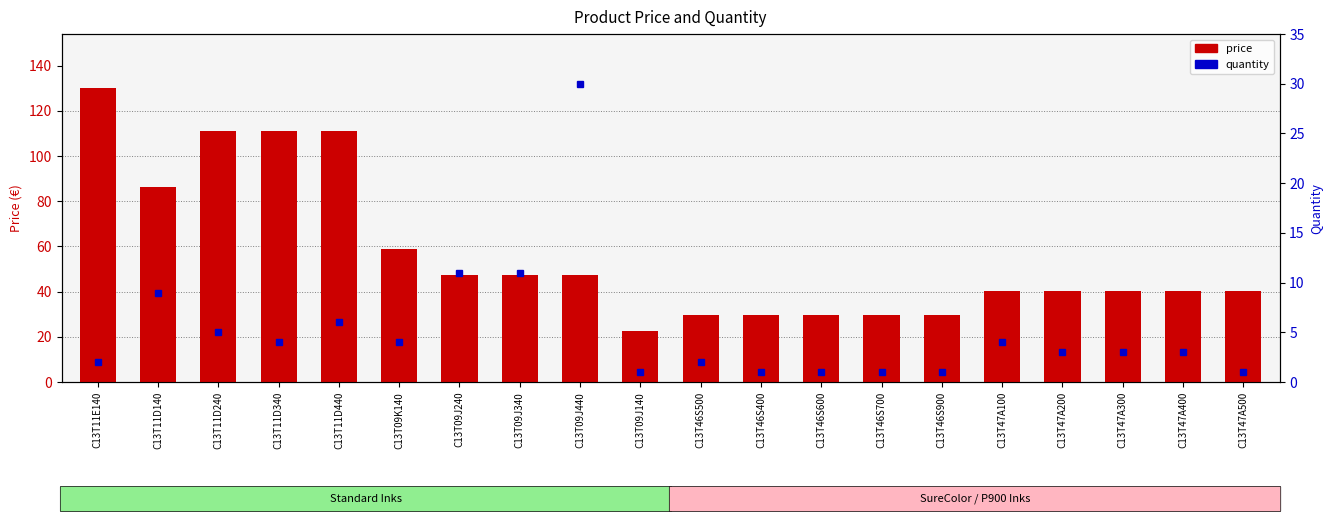

Rank the categories by value from lowest to highest.

C13T09J140, C13T46S500, C13T46S400, C13T46S600, C13T46S700, C13T46S900, C13T47A100, C13T47A200, C13T47A300, C13T47A400, C13T47A500, C13T09J240, C13T09J340, C13T09J440, C13T09K140, C13T11D140, C13T11D240, C13T11D340, C13T11D440, C13T11E140